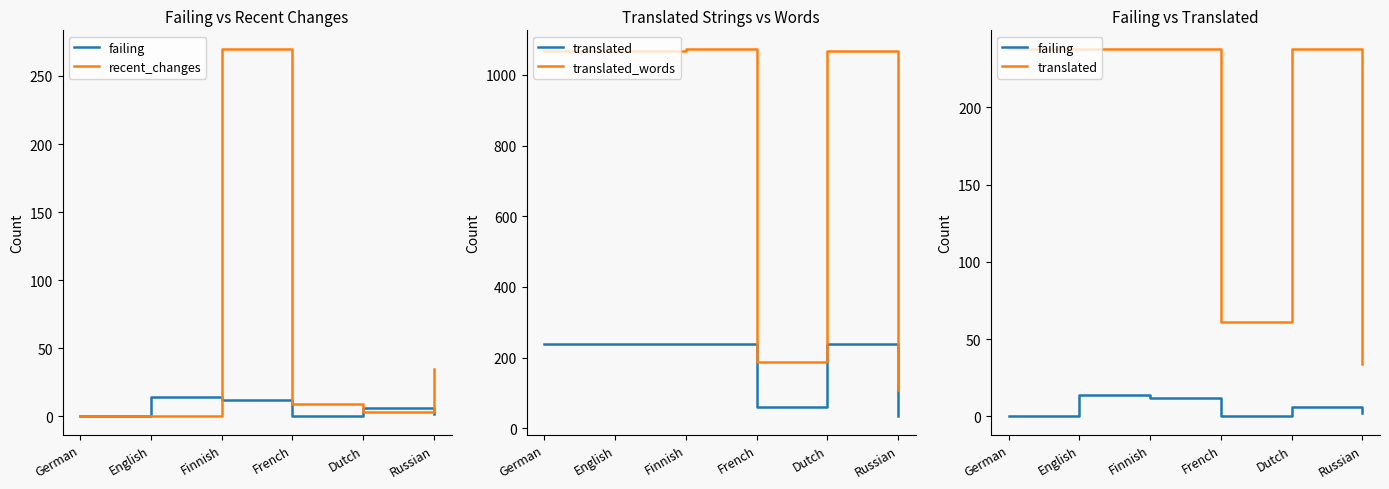

How many data points in recent_changes are less than 9?

3